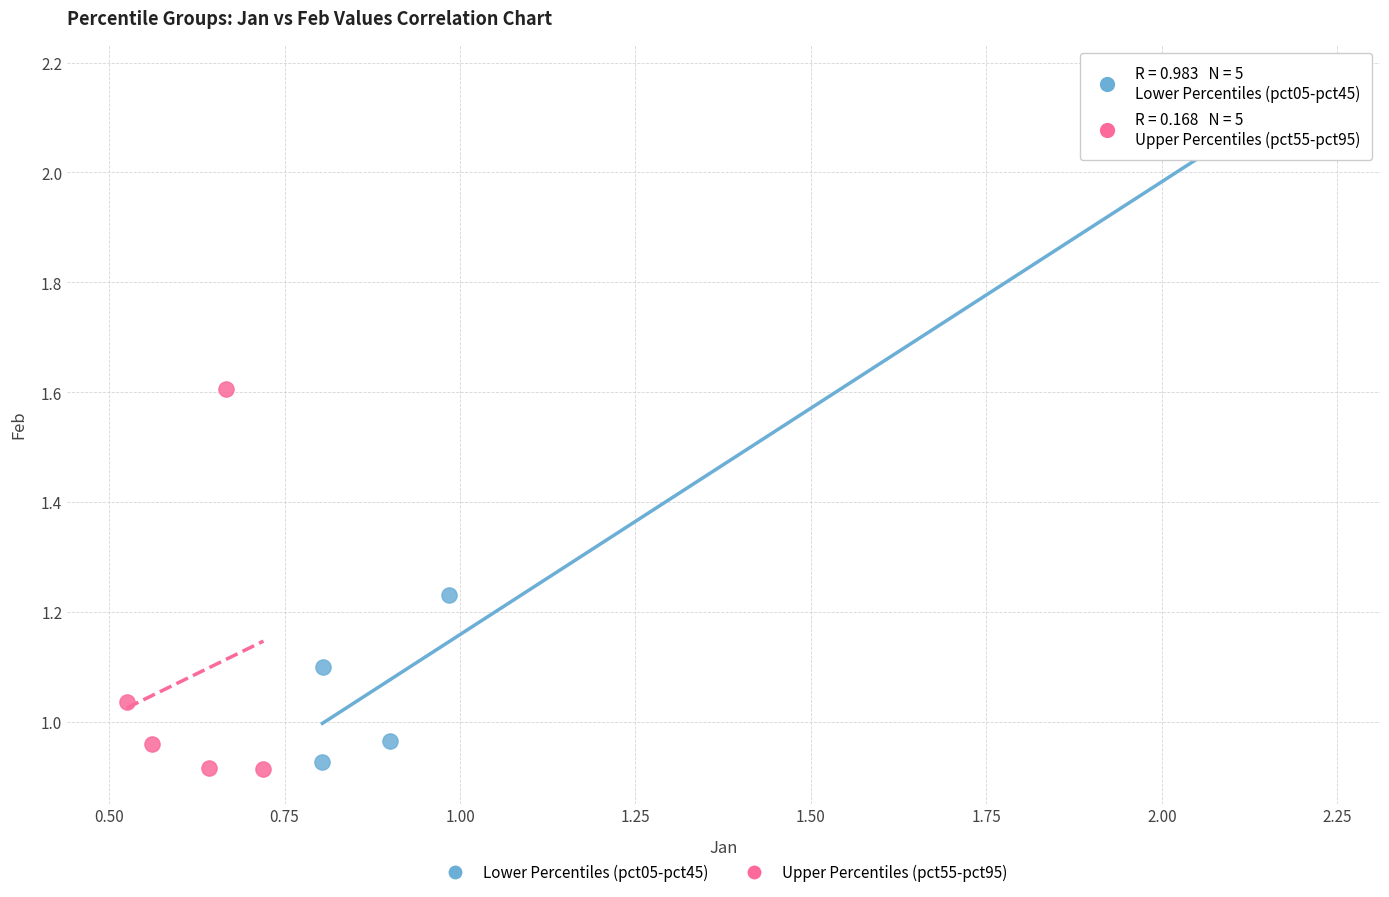

Which series has the widest spread of Y values?

Lower Percentiles (pct05-pct45)